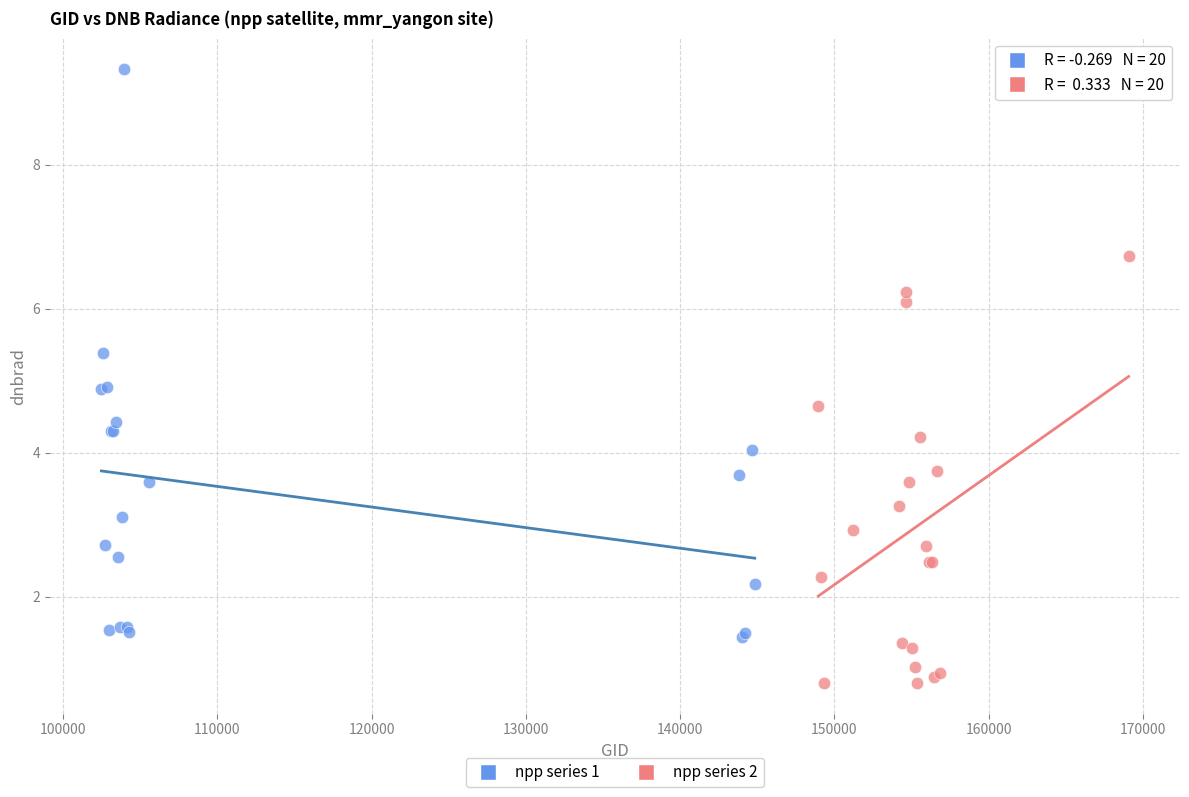

Which series has the widest spread of Y values?

npp series 1